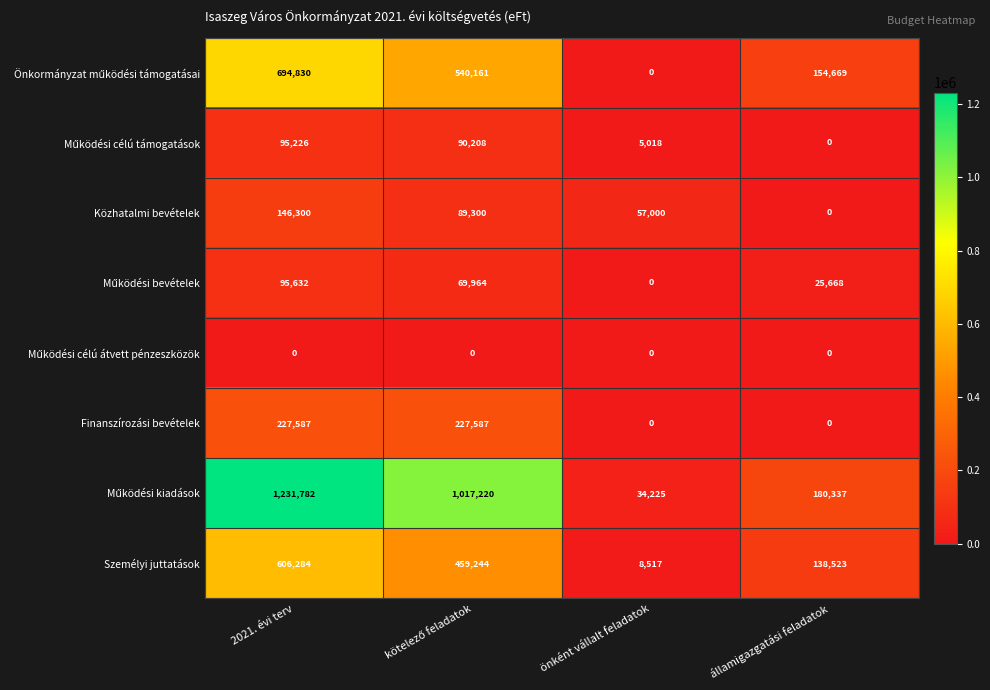

What is the spread (max minus min) of values at 2021. évi terv?

1231782